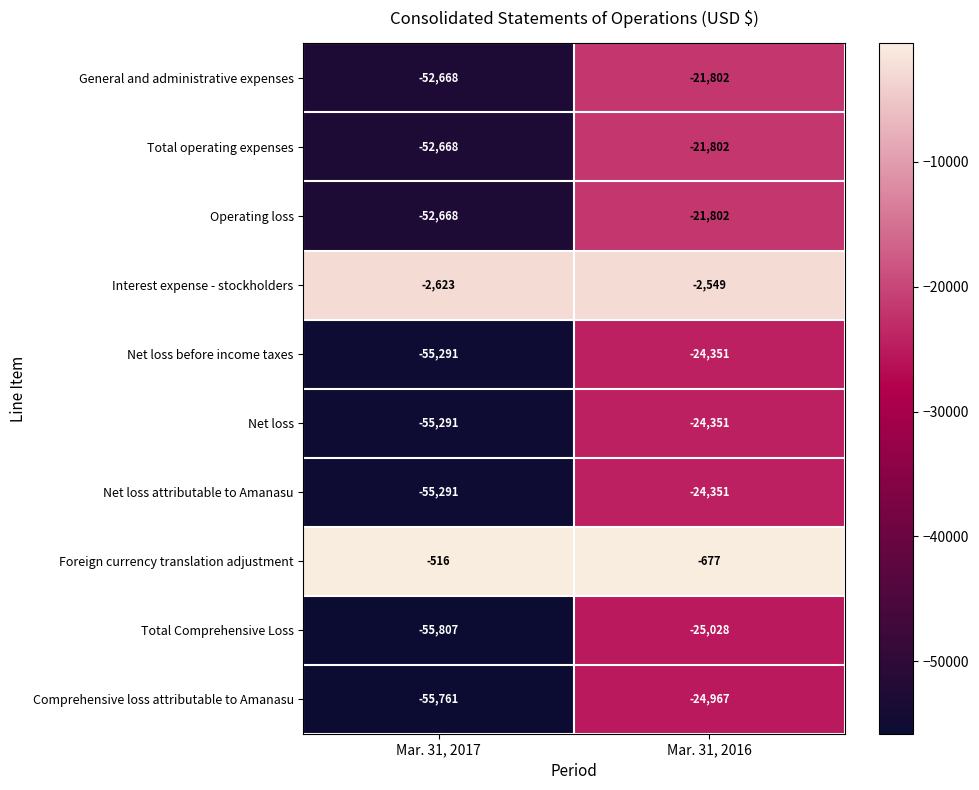

What value does the Comprehensive loss attributable to Amanasu series have at Mar. 31, 2017, to the nearest 100?

-55800